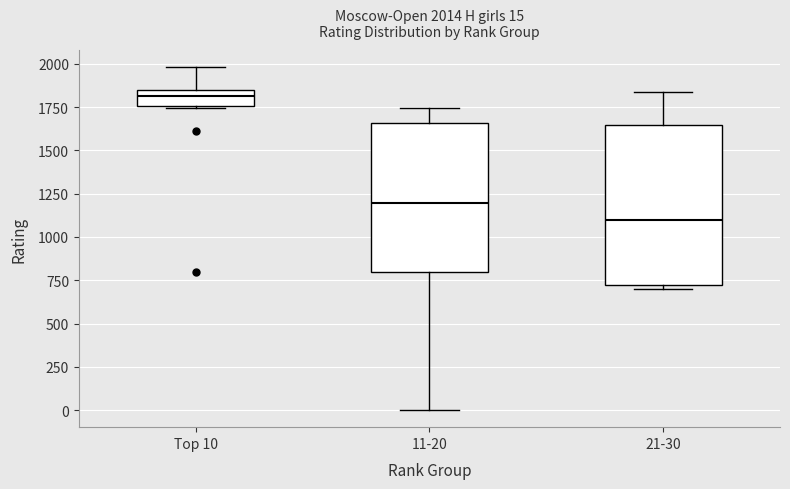

Comparing the boxes themselves (not the whiskers), which one is the tallest?

21-30